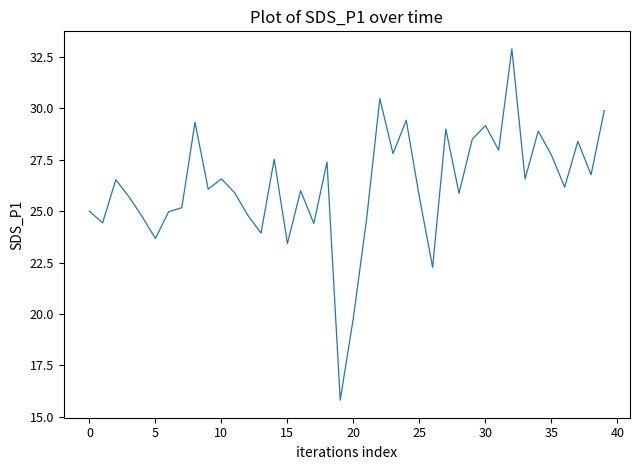

What is the minimum value shown in the chart?

15.8